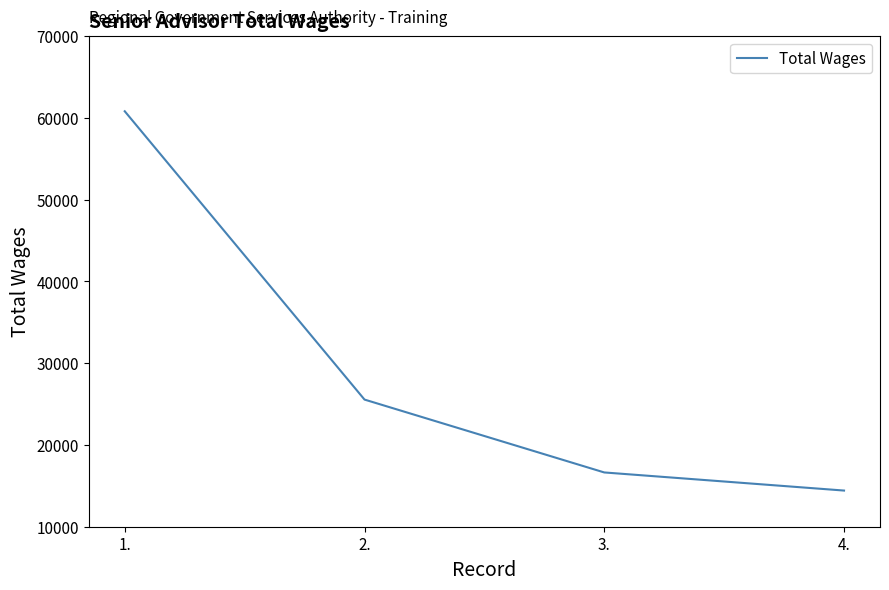

What is the maximum value shown in the chart?

60822